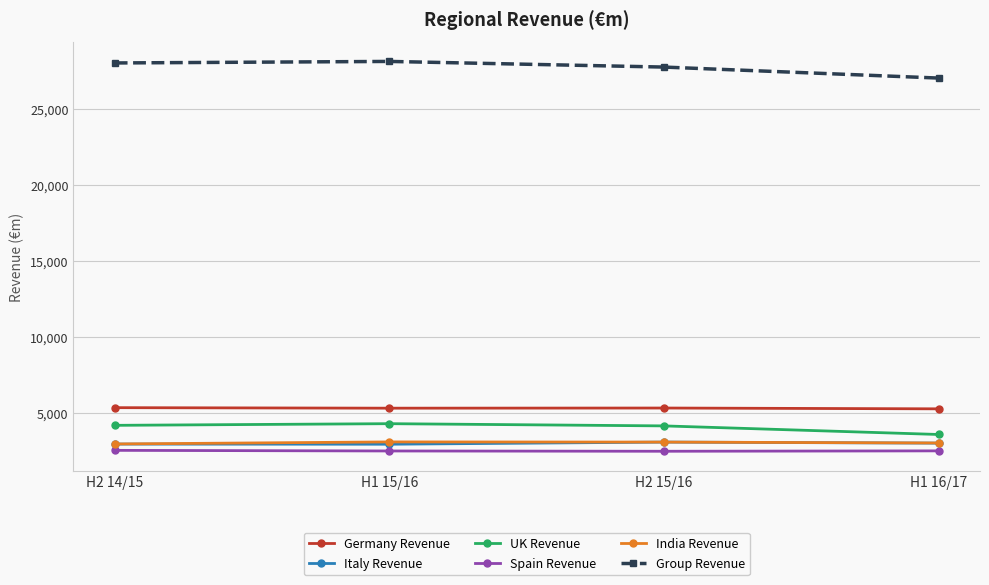

Is it true that Group Revenue equals 27054 at H1 16/17?

True